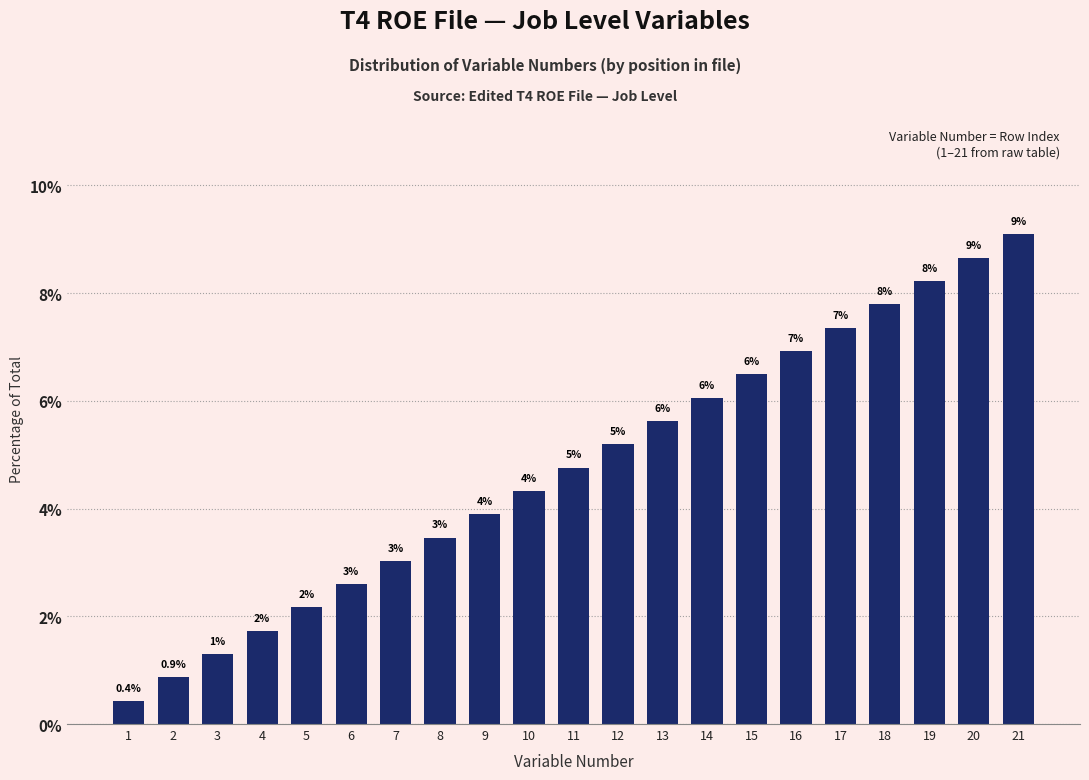

Does the chart contain any negative values?

No